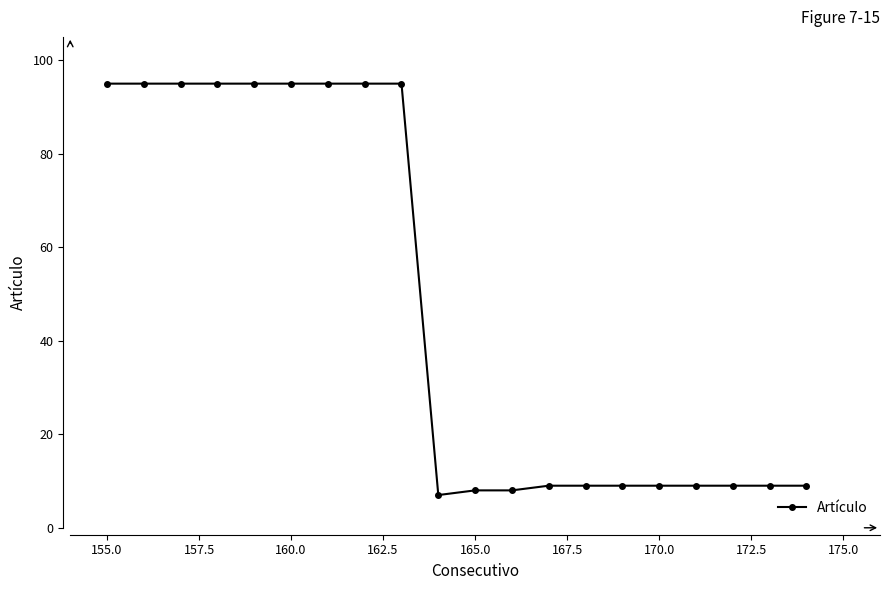

Reading left to right, list all the values displayed in this chart.

95	95	95	95	95	95	95	95	95	7	8	8	9	9	9	9	9	9	9	9